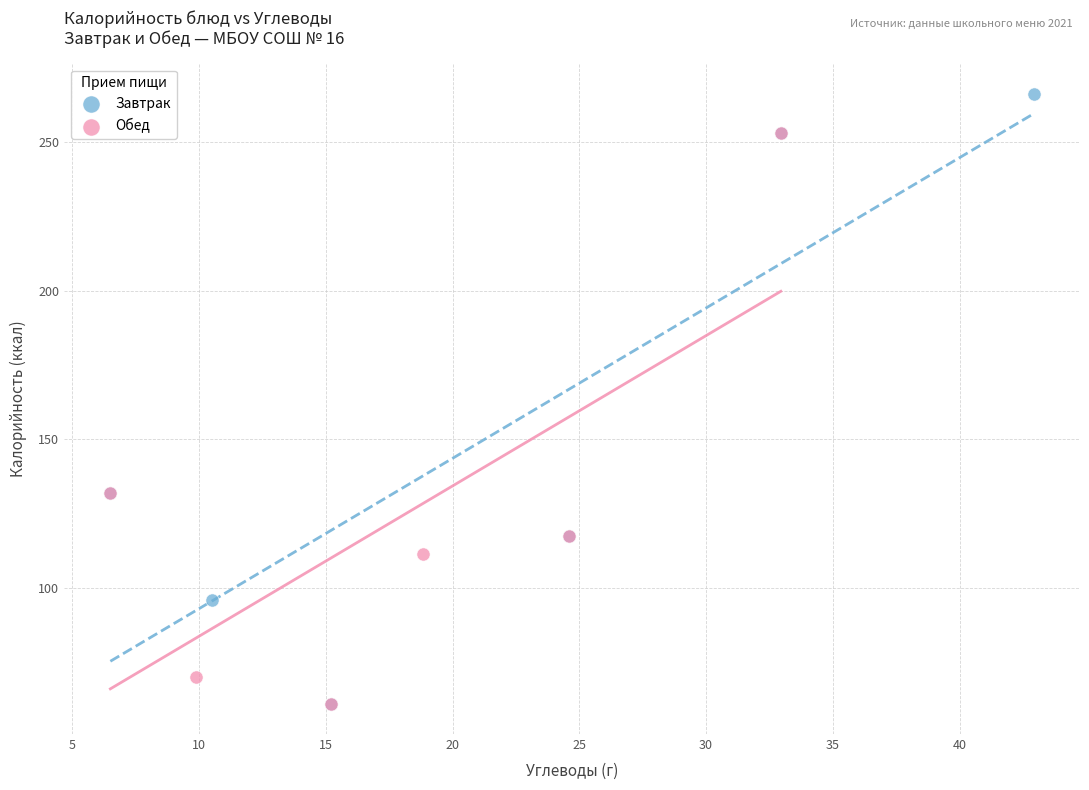

Which series has the widest spread of Y values?

Завтрак